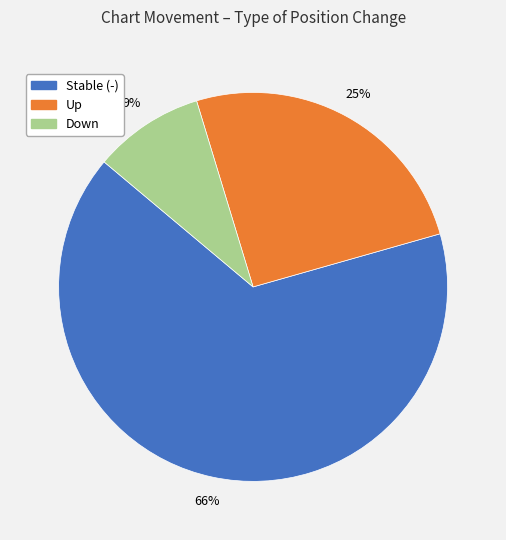

To the nearest percent, what is the average slice percentage?

33%